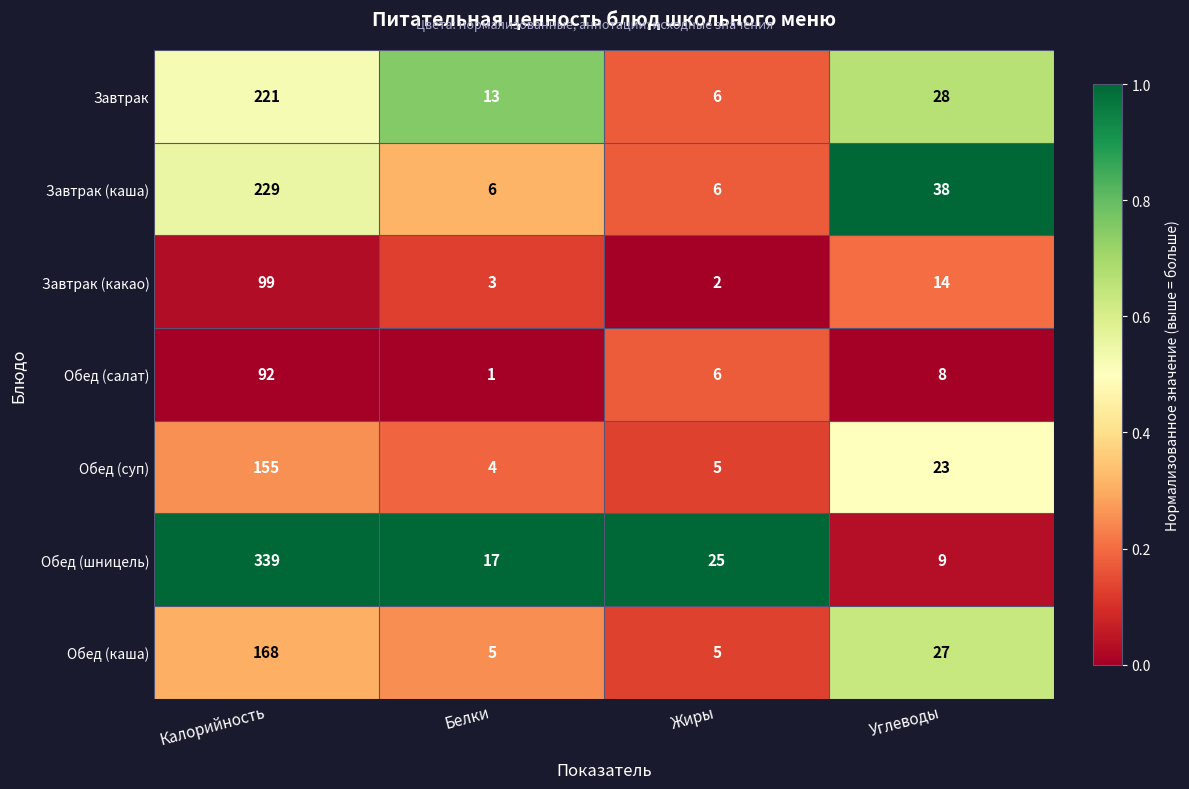

How many series are shown in this chart?

7